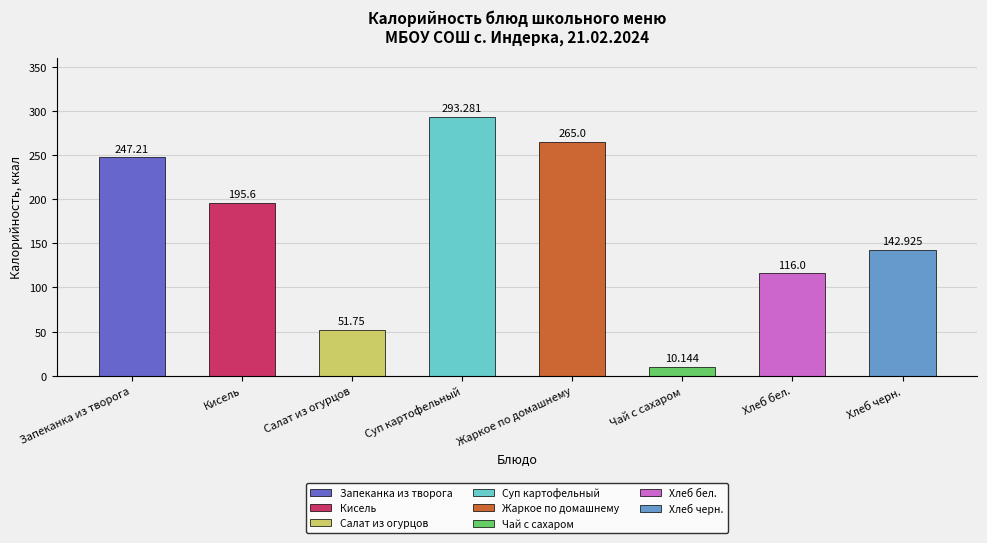

How many values exceed 195?

4